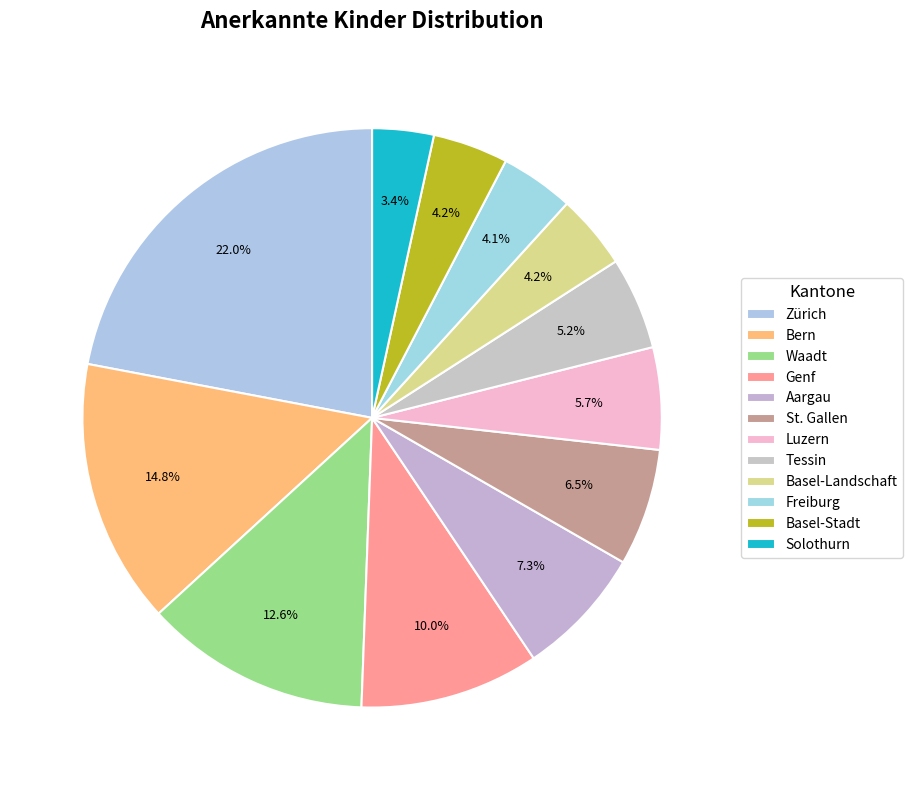

How many segments does this pie chart have?

12